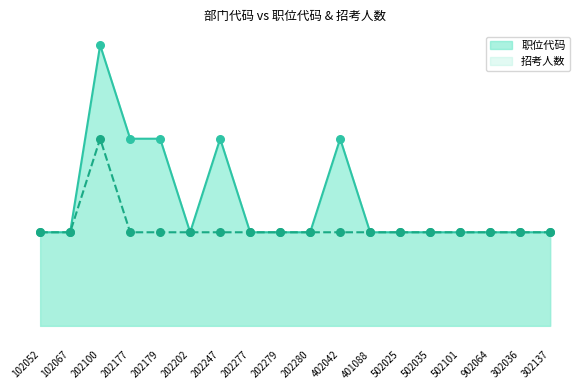

What is the total value across all series at 102067?

2